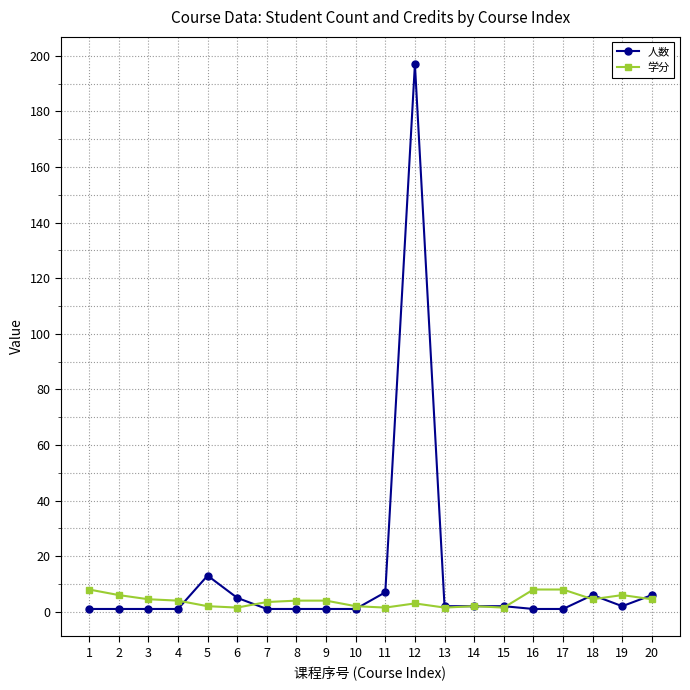

The 学分 series shows 4.5 at 3. True or false?

True